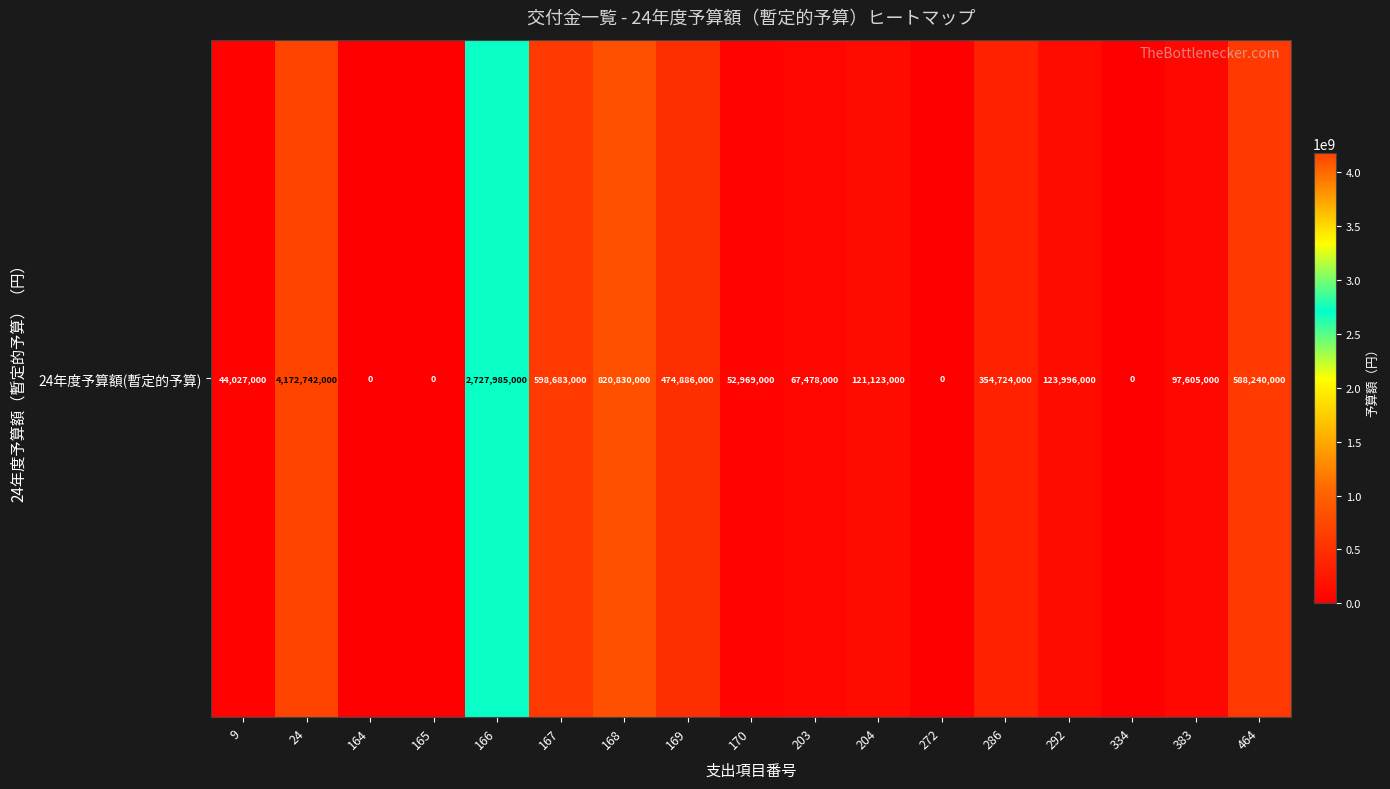

What value does the data have at 203, to the nearest 50?

67478000